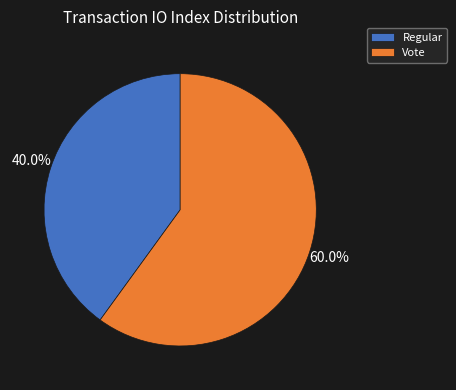

What is the ratio of the value at Regular to the value at Vote?

0.7